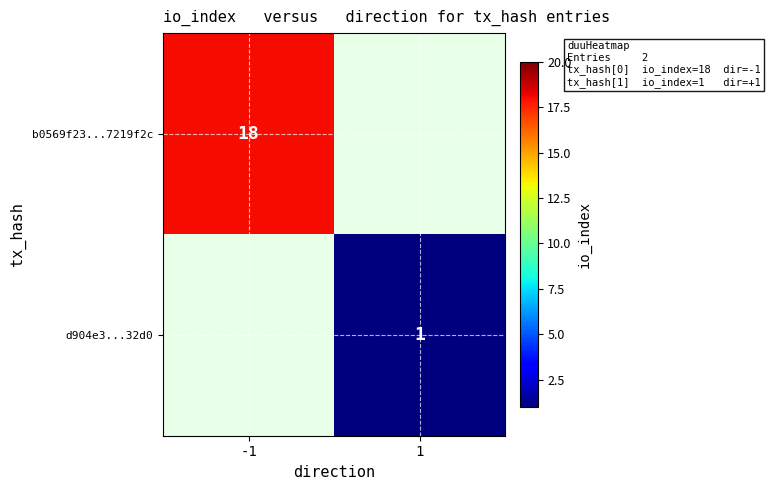

The value of b0569f23...7219f2c at -1 is 32.2. True or false?

False